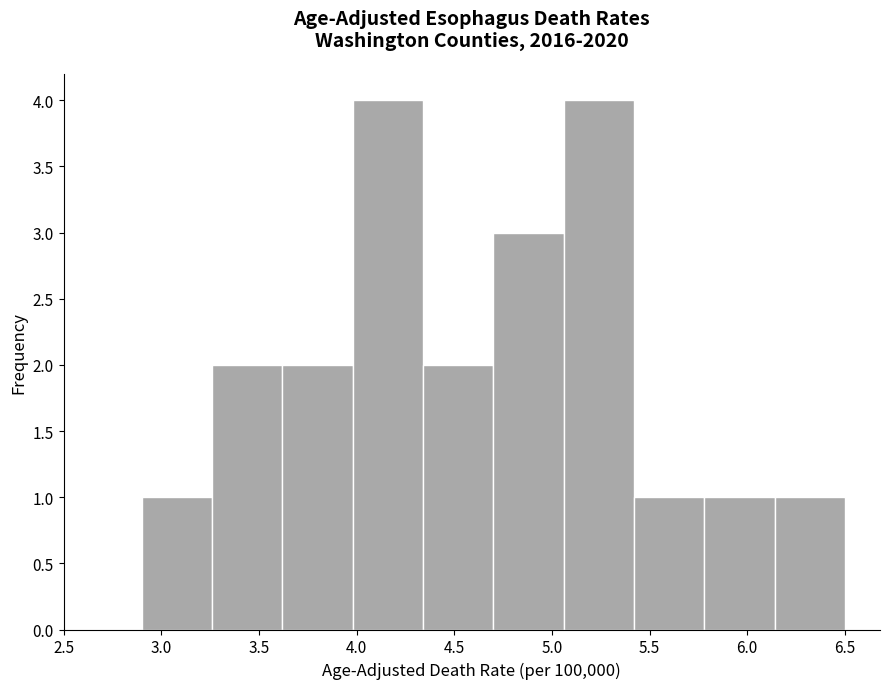

How tall is the bar that spans 5.06 to 5.42 on the x-axis? Neither the bar edges nor the heights are printed on the chart, so give them approximately, as read against the axes.

4